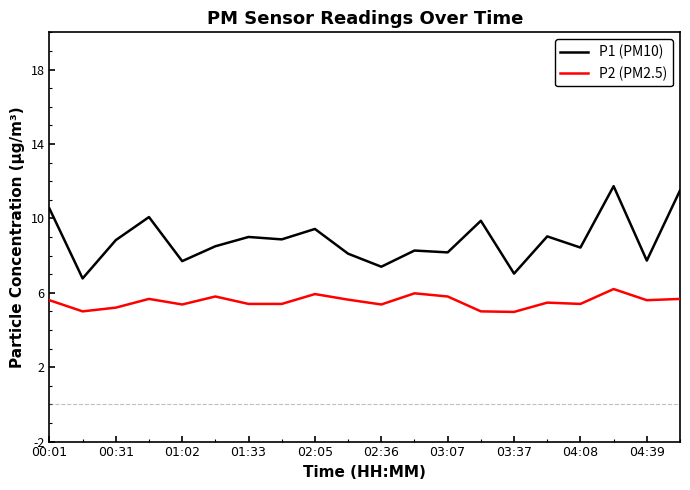

True or false: P2 (PM2.5) and P1 (PM10) cross at least once.

False